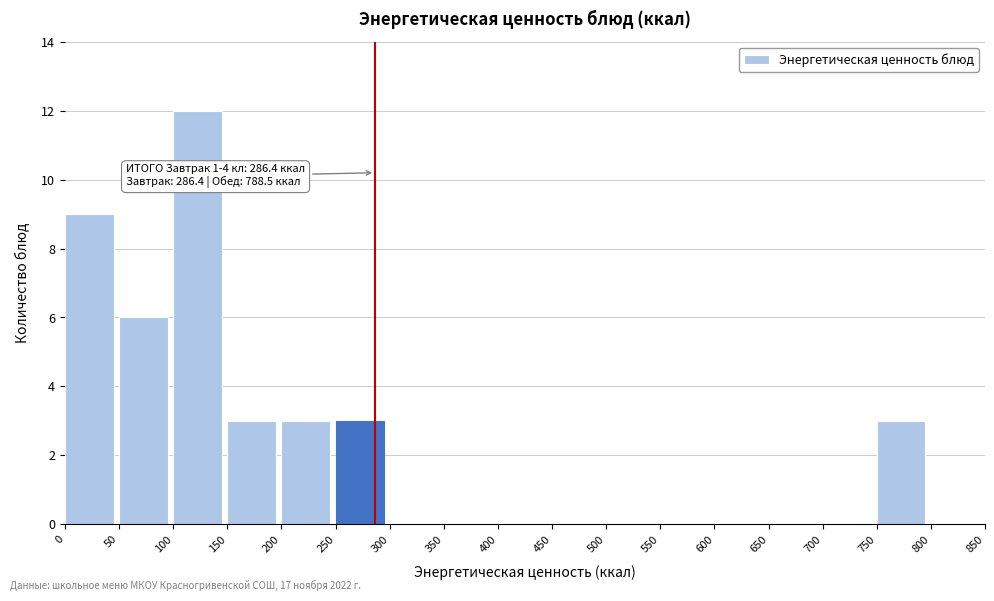

Which range on the x-axis has the tallest bar?

100 to 150